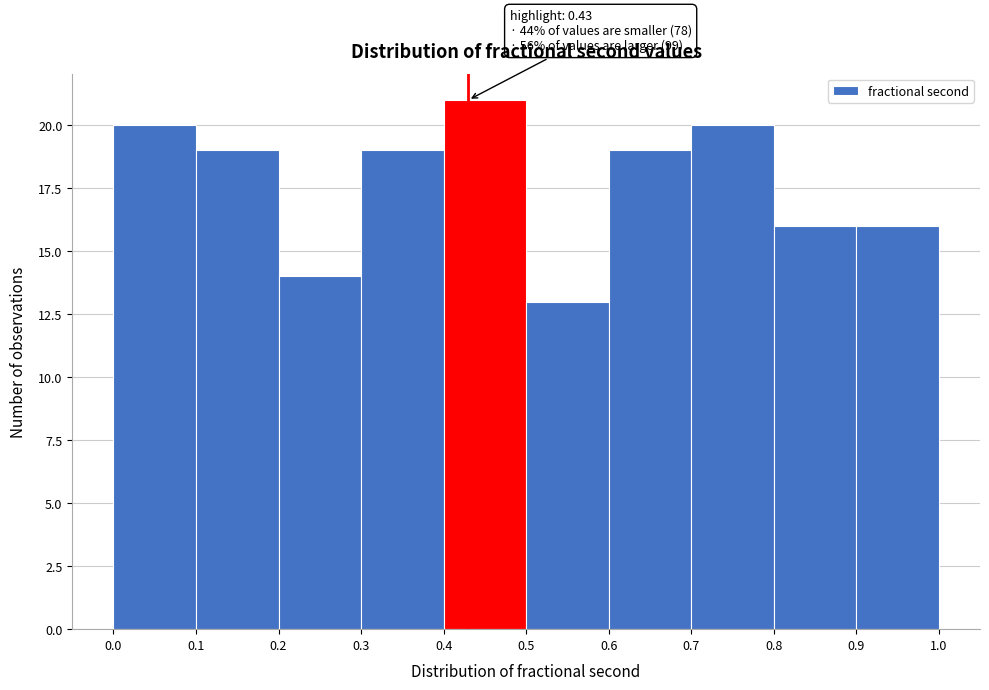

Which range on the x-axis has the tallest bar?

0.4 to 0.5